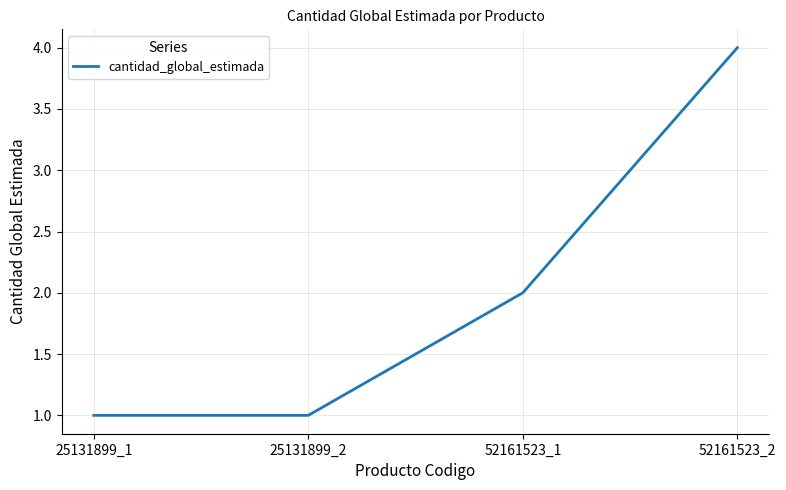

The value at 25131899_1 is 2. True or false?

False